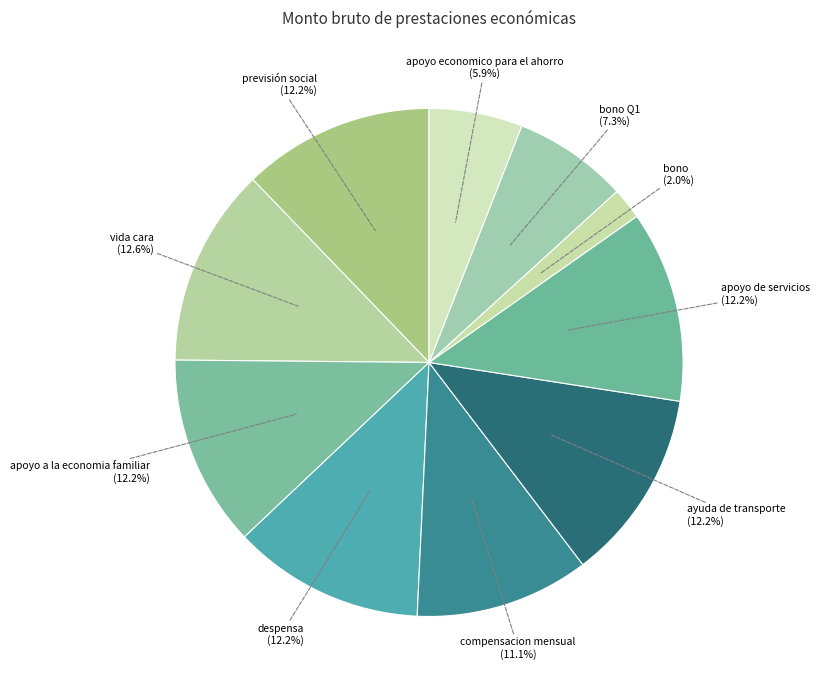

Which has a higher value, apoyo a la economia familiar (12.2%) or bono Q1 (7.3%)?

apoyo a la economia familiar (12.2%)